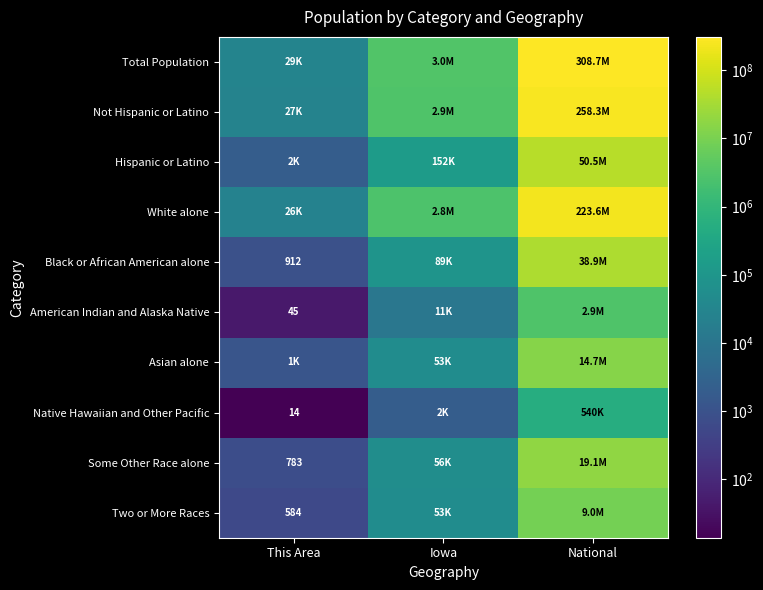

Is it true that Black or African American alone equals 912 at This Area?

True